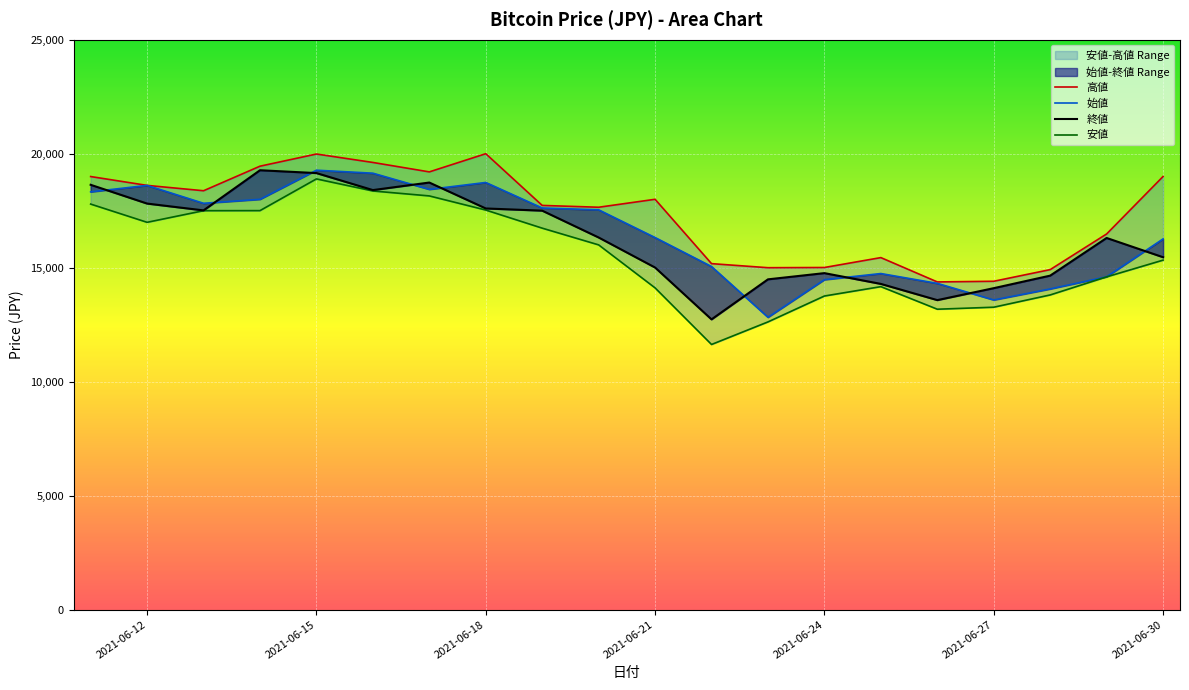

How many lines are shown in the chart?

4